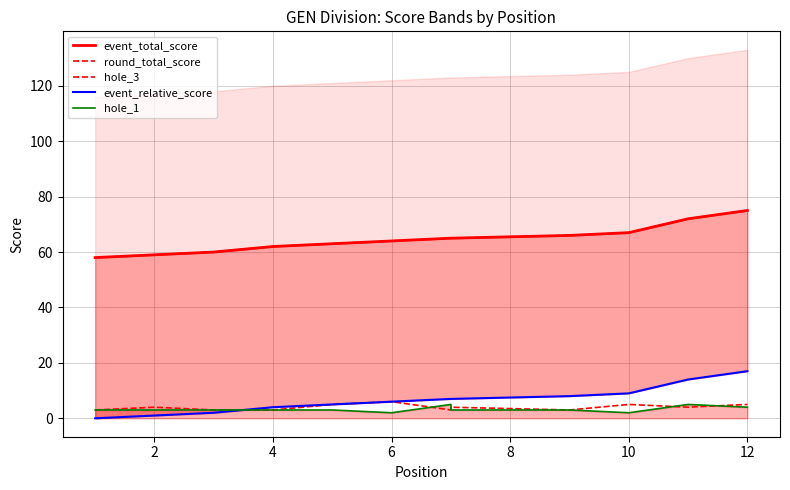

What is the average value of the event_total_score series?

65